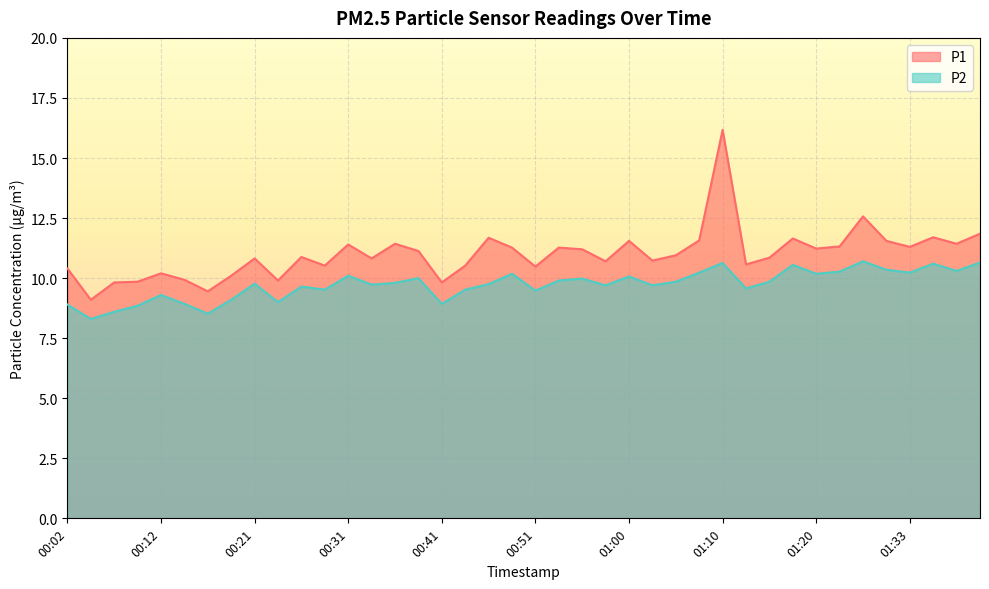

Reading right to left, what are all the values shown in this chart?

P1: 11.8	11.4	11.7	11.3	11.6	12.6	11.3	11.2	11.7	10.8	10.6	16.2	11.6	10.9	10.7	11.6	10.7	11.2	11.3	10.5	11.3	11.7	10.5	9.8	11.1	11.4	10.8	11.4	10.5	10.9	9.9	10.8	10.1	9.4	9.9	10.2	9.8	9.8	9.1	10.4
P2: 10.7	10.3	10.6	10.2	10.3	10.7	10.3	10.2	10.6	9.8	9.6	10.6	10.2	9.8	9.7	10.1	9.7	10.0	9.9	9.5	10.2	9.8	9.5	8.9	10.0	9.8	9.7	10.1	9.5	9.7	9.0	9.8	9.1	8.5	8.9	9.3	8.8	8.6	8.3	8.9